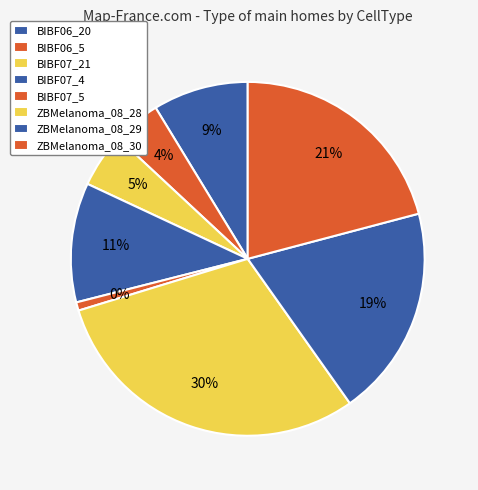

Approximately how many times larger is the value at ZBMelanoma_08_30 compared to ZBMelanoma_08_28?

0.7